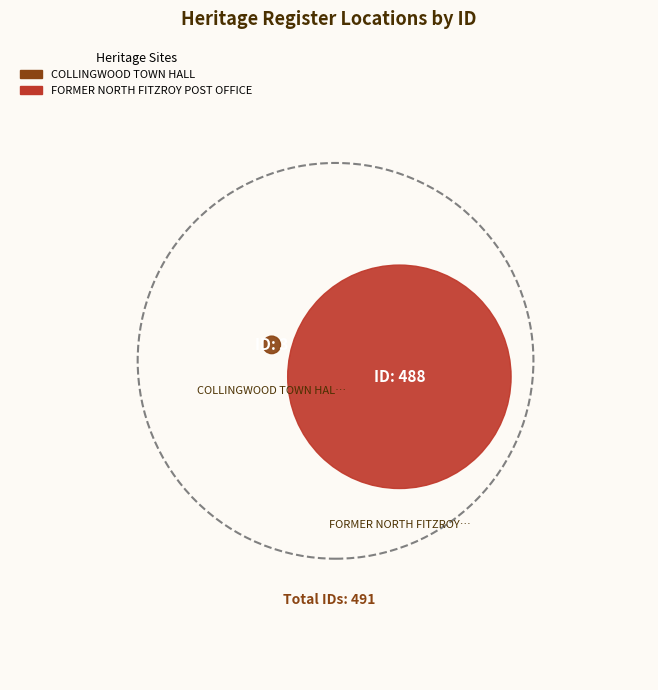

The COLLINGWOOD TOWN HALL slice represents 1% of the pie. True or false?

True